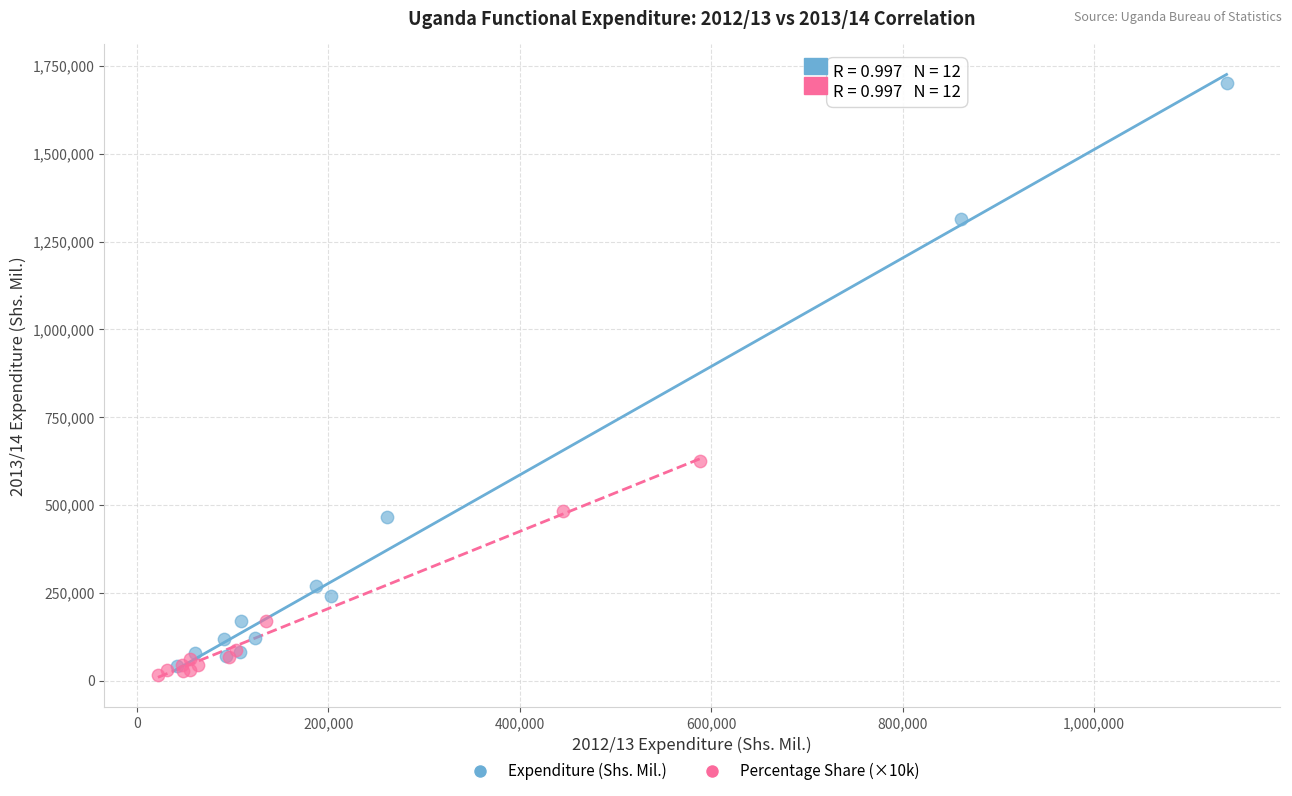

What are all the series names shown in the legend?

Expenditure (Shs. Mil.), Percentage Share (×10k)